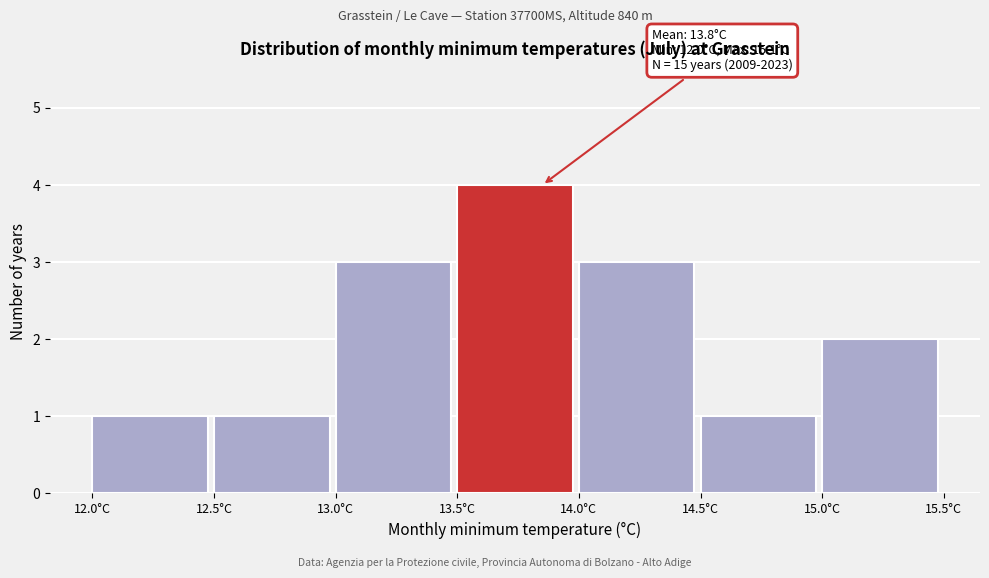

Which range on the x-axis has the tallest bar?

13.5 to 14.0